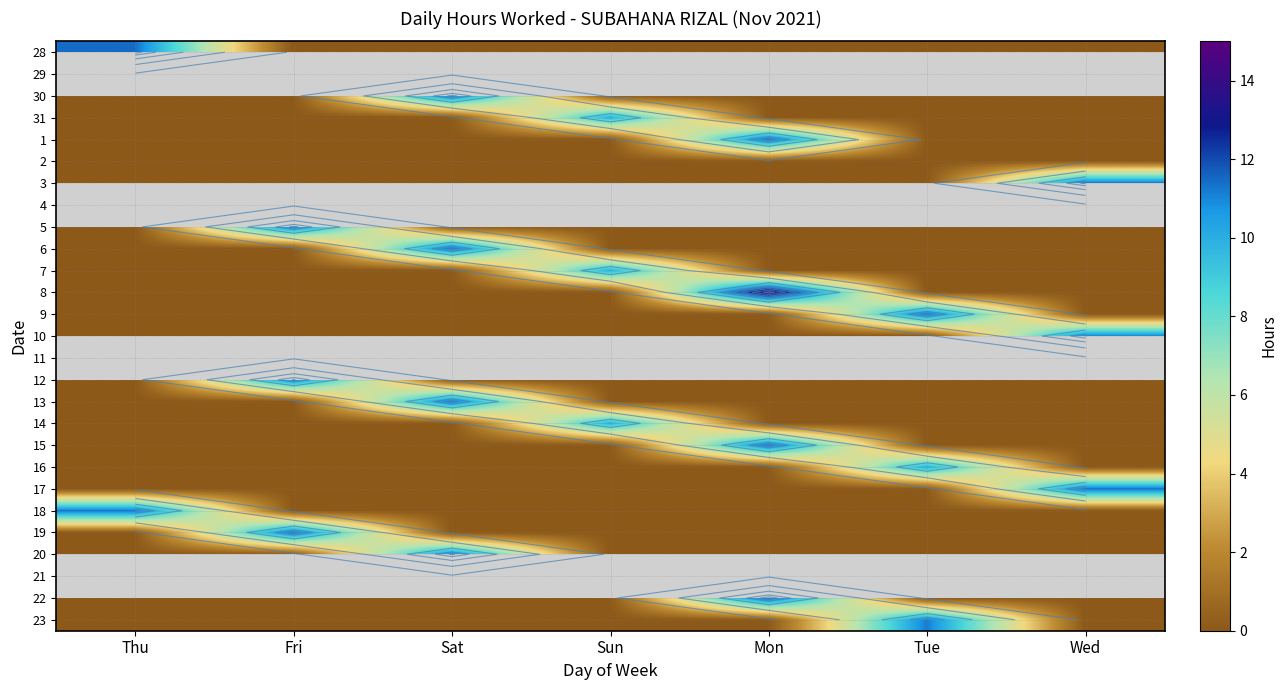

The value of 20 at Thu is 0.0. True or false?

True